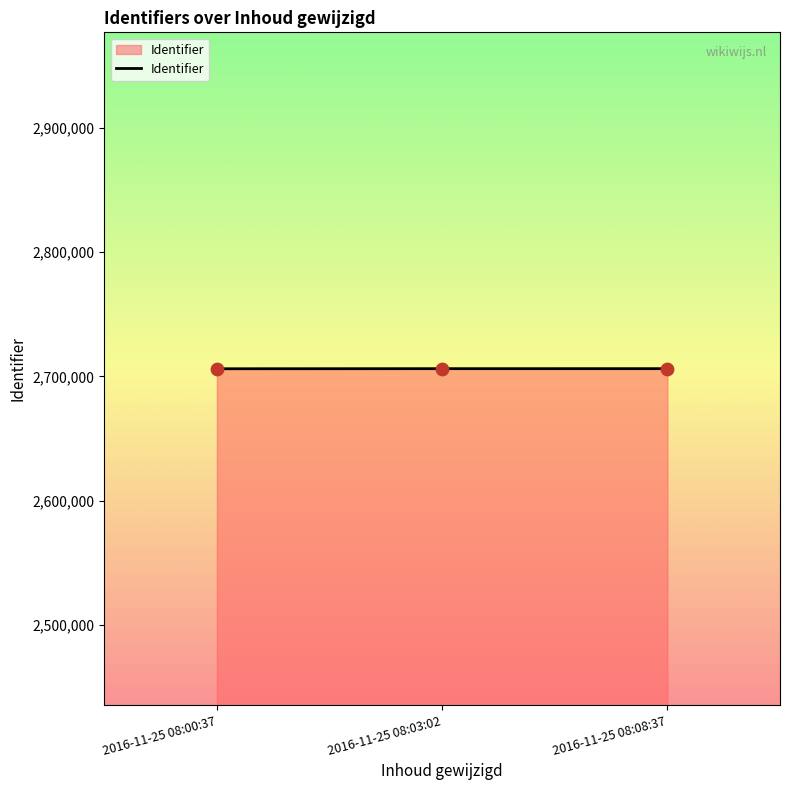

What is the change in value from 2016-11-25 08:00:37 to 2016-11-25 08:08:37?

+77